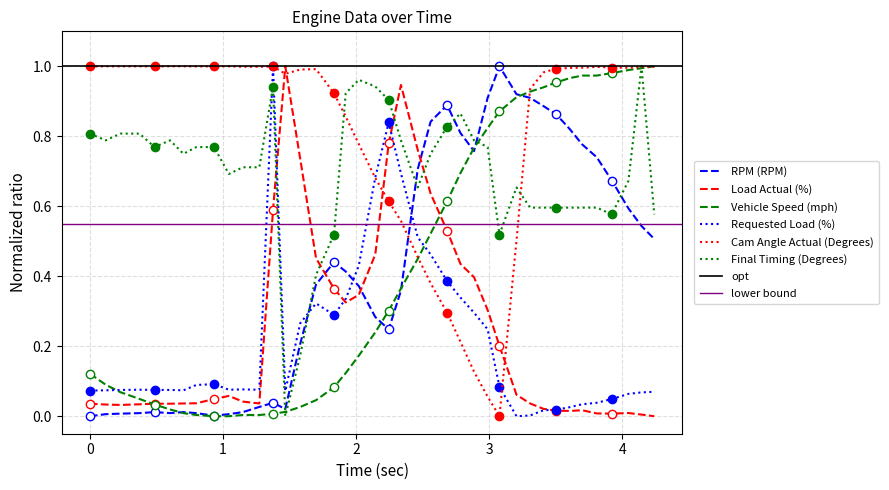

True or false: Final Timing (Degrees) and RPM (RPM) cross at least once.

True